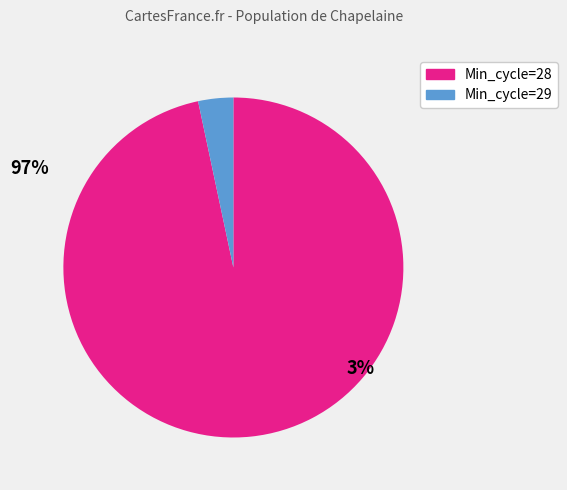

Is there any slice that represents more than half of the pie?

Yes